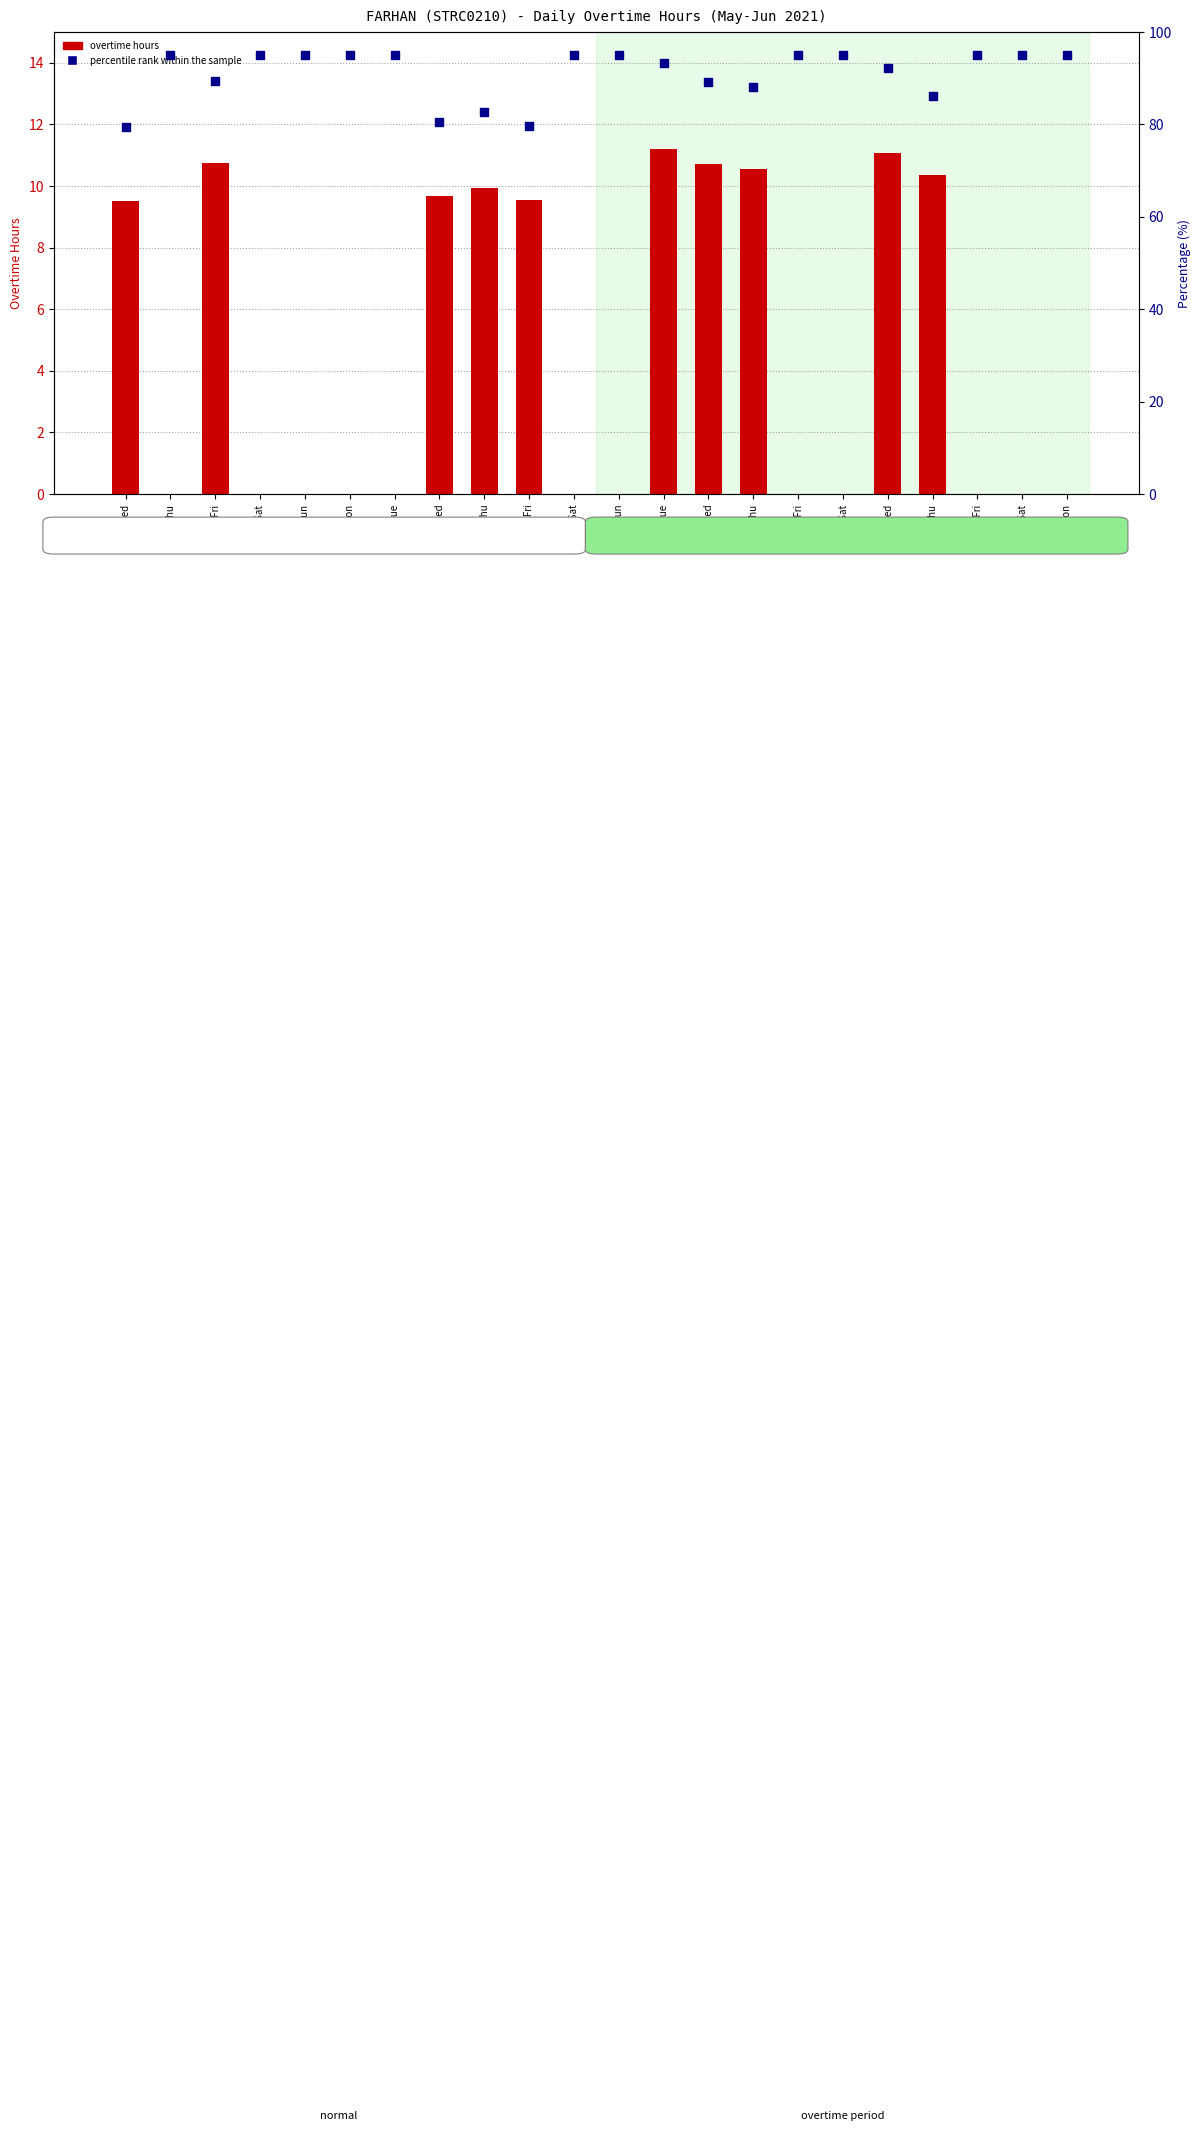

What is the total value across all series at 19-Sat?

95.0